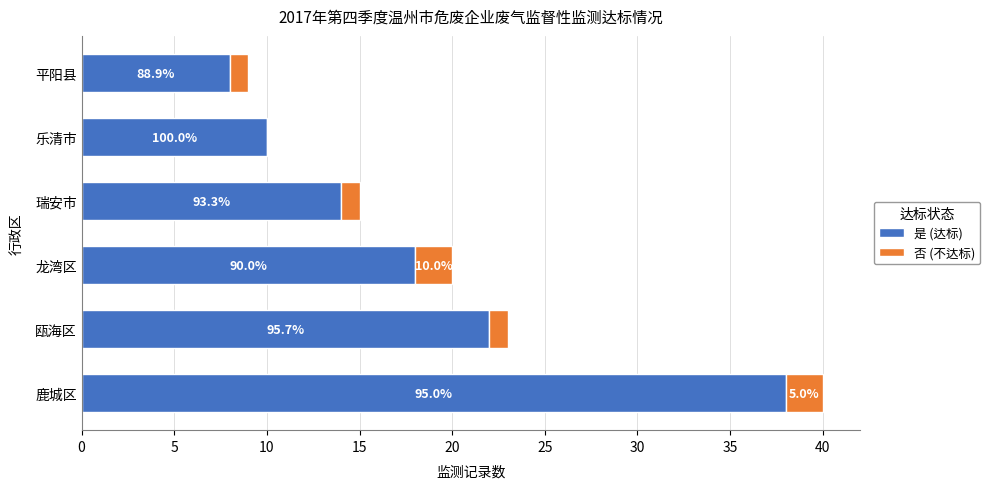

What is the average value of the 是 (达标) series?

18